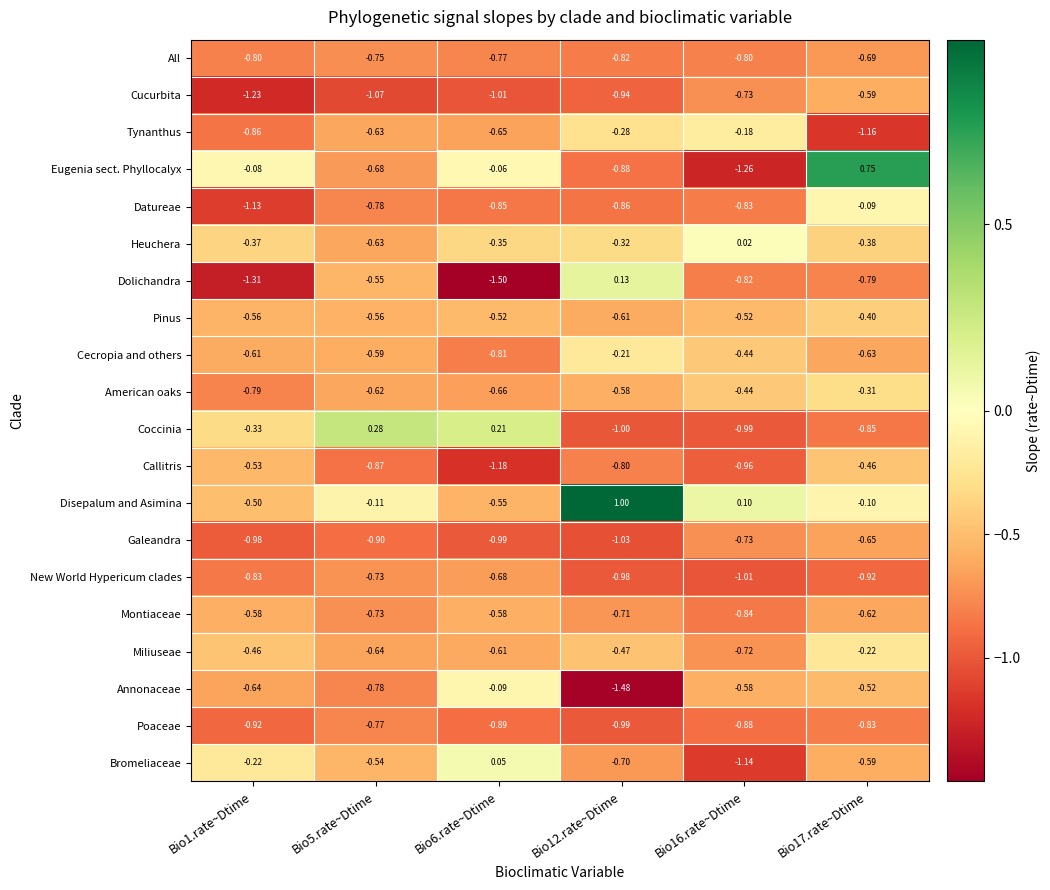

Which series has the largest total across all categories?

Disepalum and Asimina